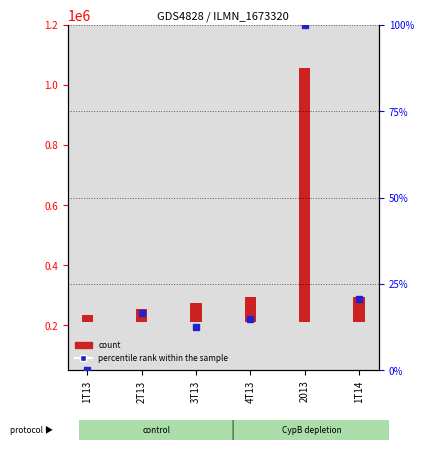

Is it true that percentile rank within the sample equals 16.6 at 2T13?

True